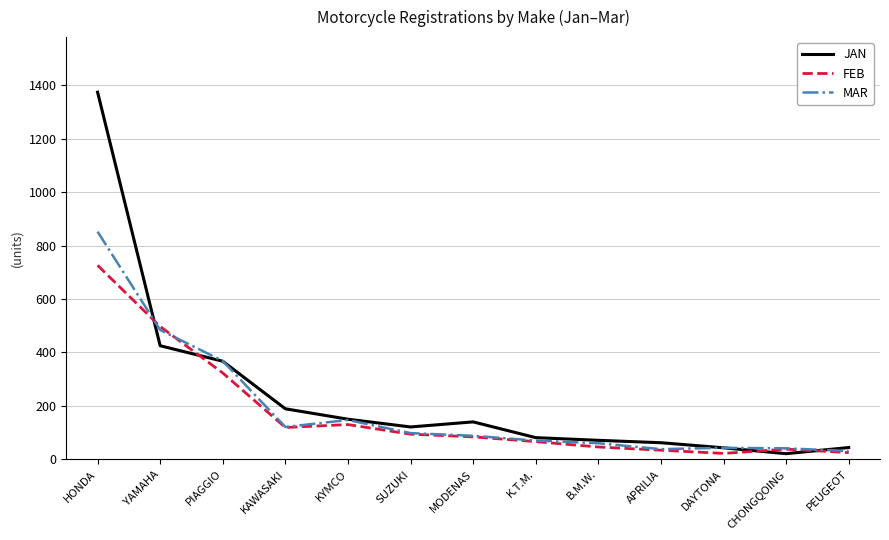

Is this an area chart (filled region under the line)?

No